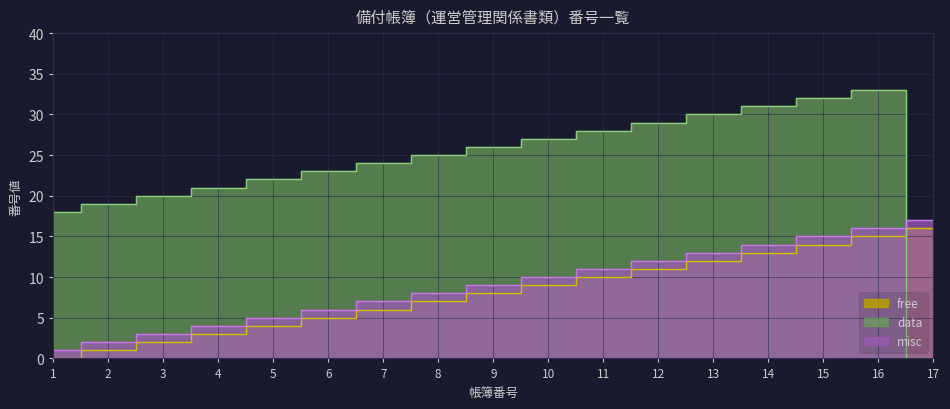

The misc series shows 2 at 8. True or false?

False